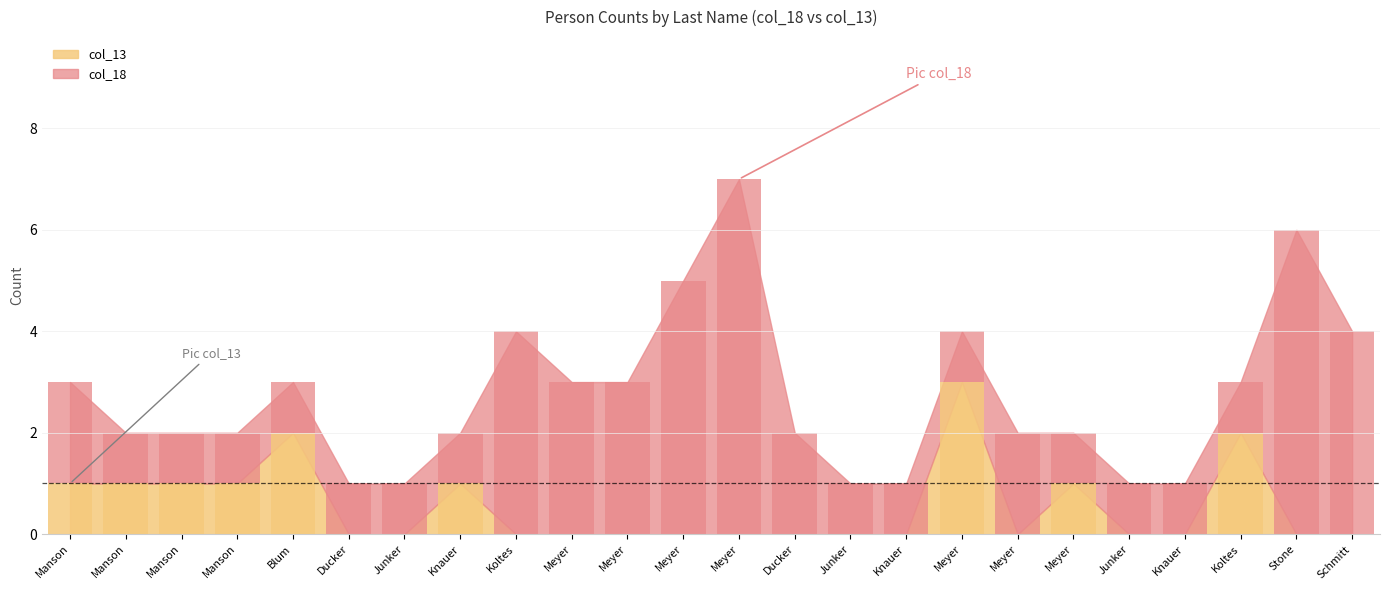

What is the difference between the col_13 values at Meyer and Manson?

1